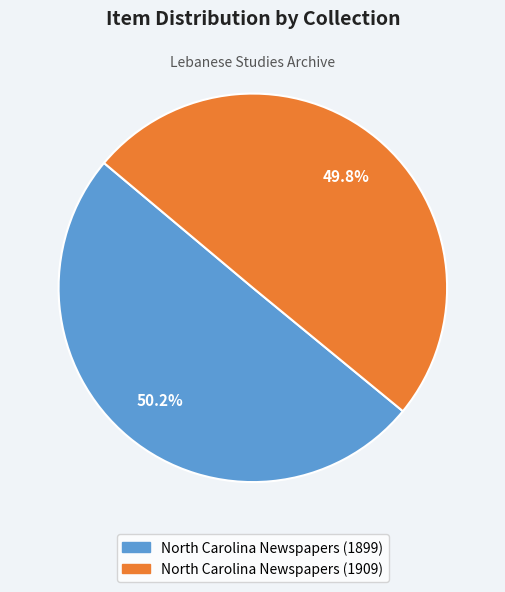

Approximately how many times larger is the value at North Carolina Newspapers (1899) compared to North Carolina Newspapers (1909)?

1.0